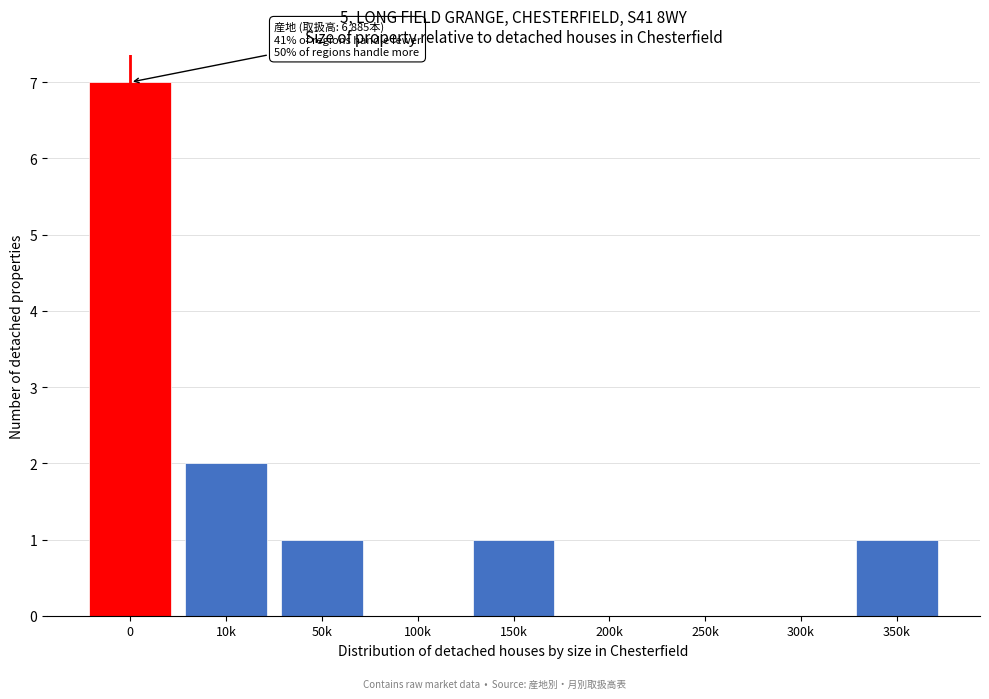

Reading right to left, list all the values displayed in this chart.

350k=1	300k=0	250k=0	200k=0	150k=1	100k=0	50k=1	10k=2	0=7